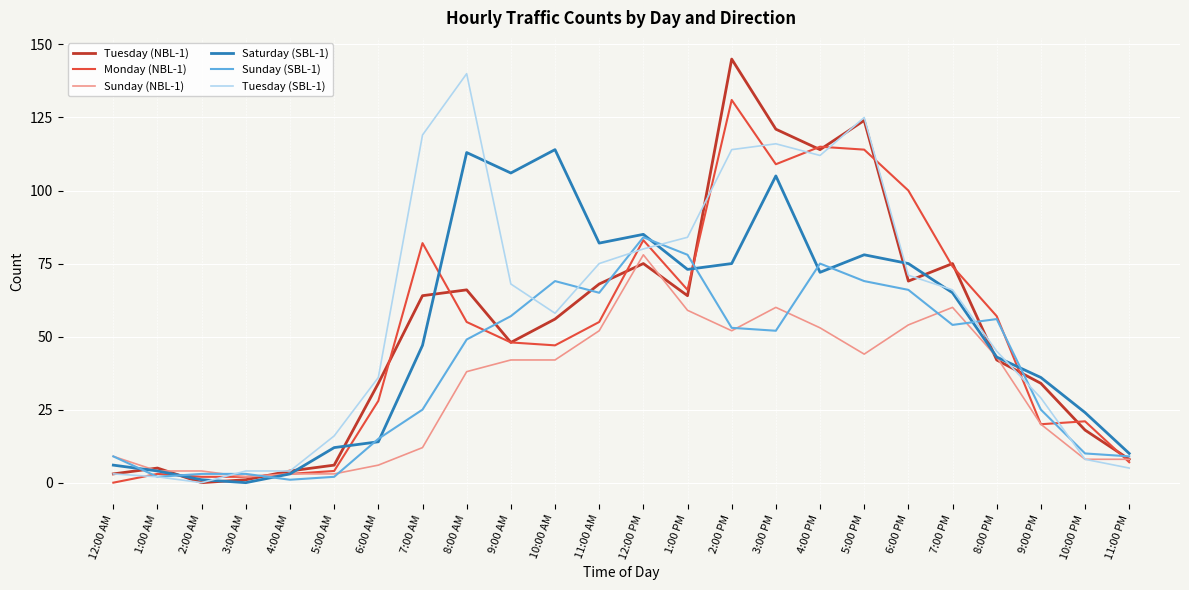

At which label does Tuesday (NBL-1) reach its peak?

2:00 PM